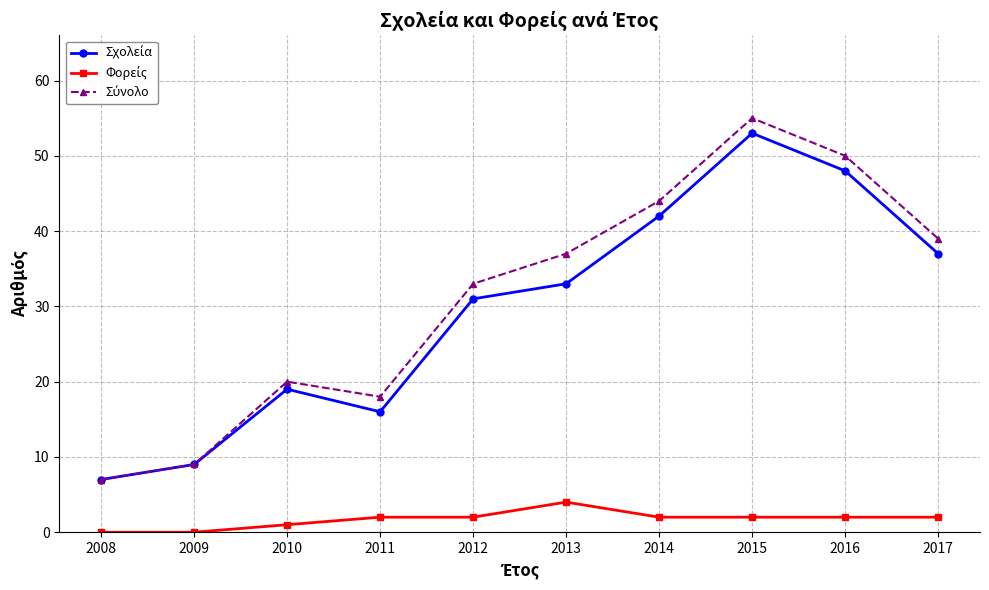

Which category has the highest value across all series?

2015